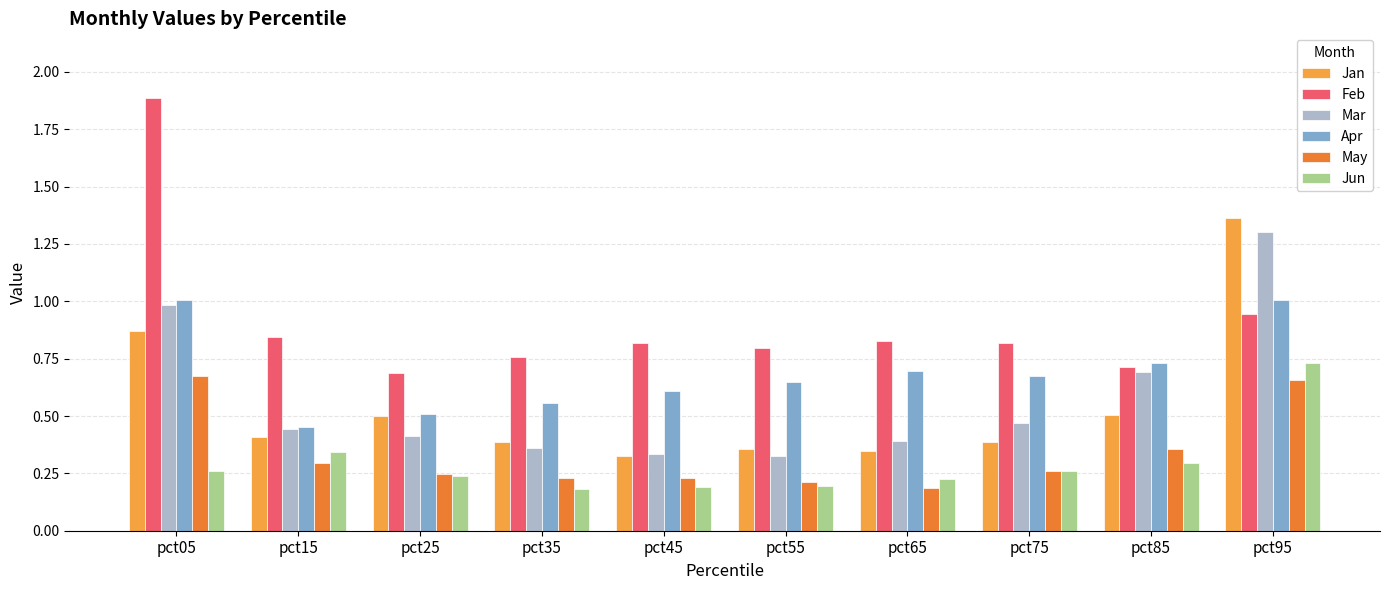

What is the maximum value shown in the chart?

1.9